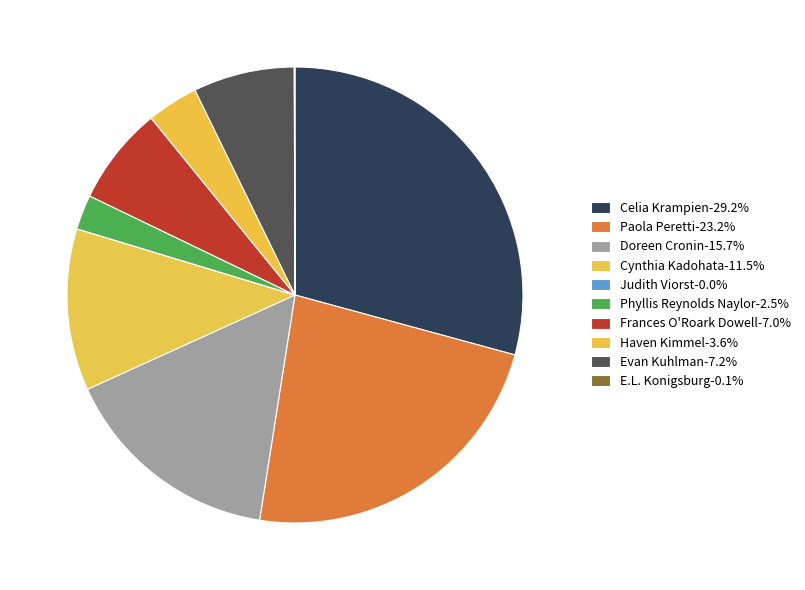

To the nearest percent, what portion does Phyllis Reynolds Naylor represent?

2%